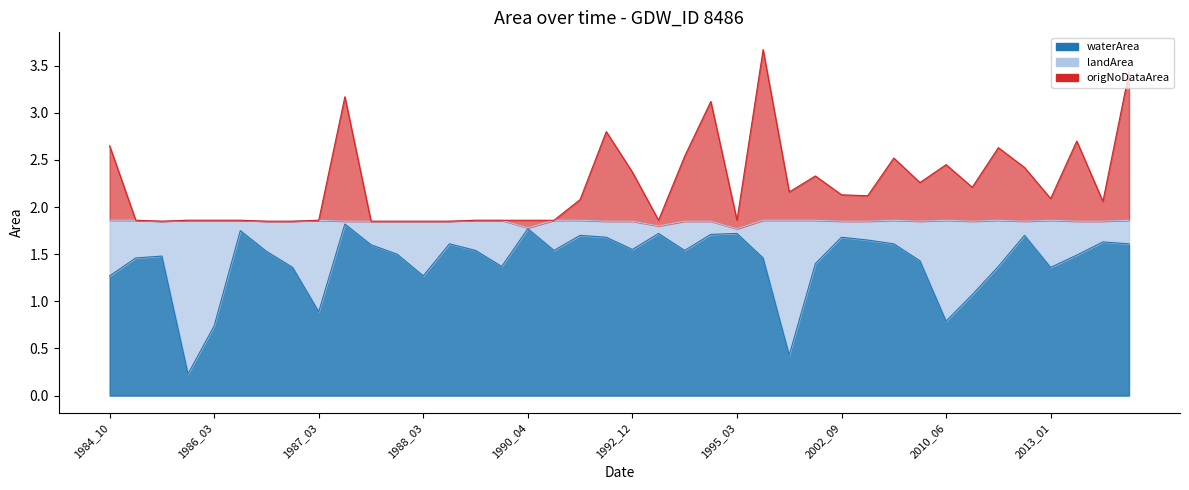

What is the difference between the maximum and minimum values in the origNoDataArea series?

1.8